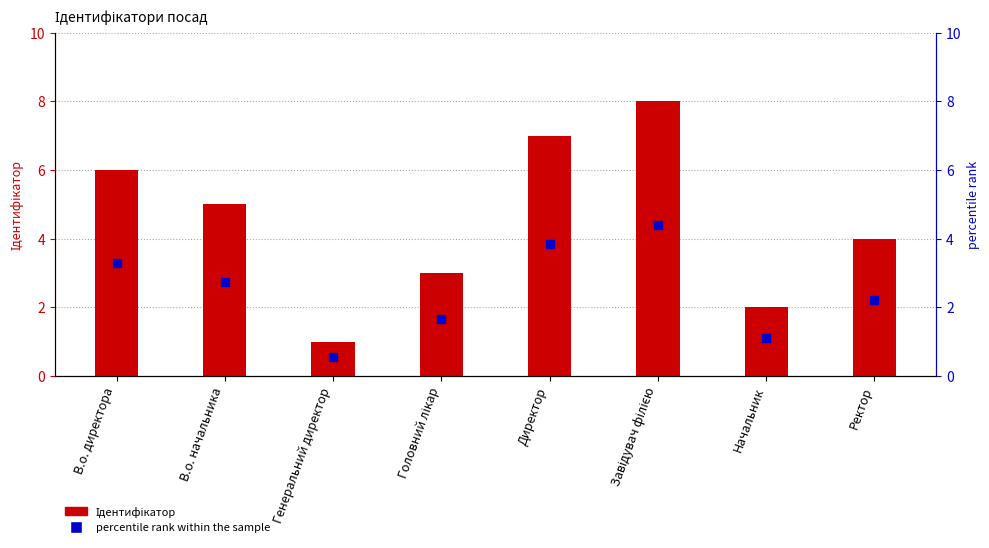

Which series has the widest spread of Y values?

Ідентифікатор